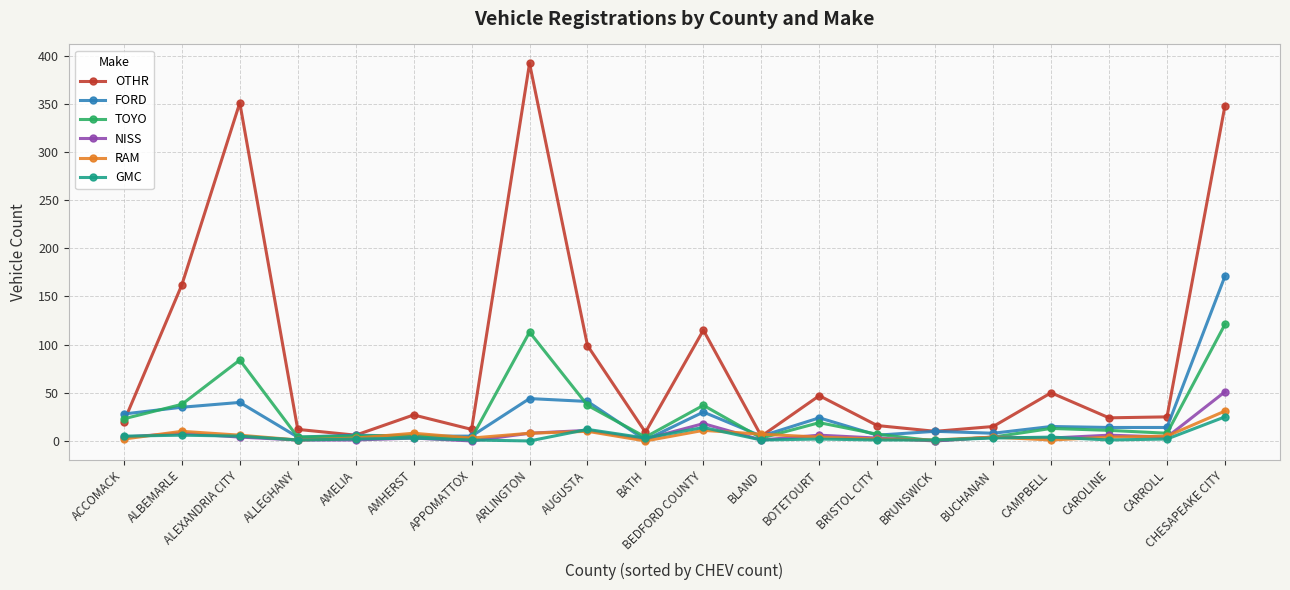

What is the total value across all series at BRUNSWICK?

22